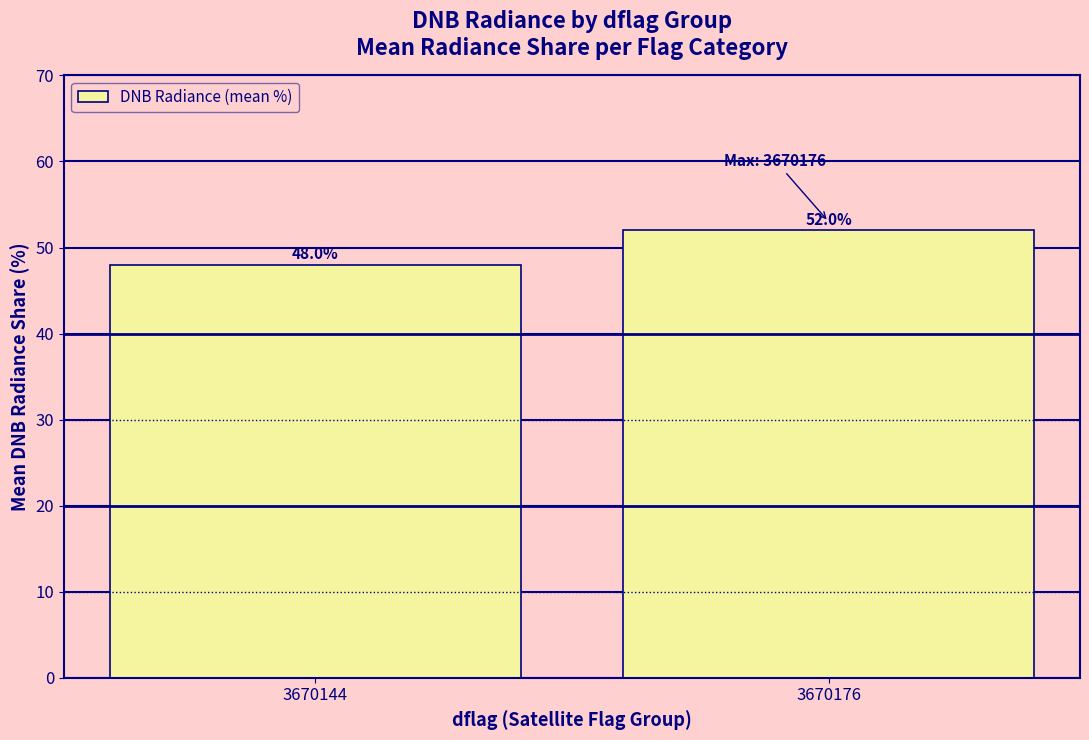

Reading left to right, what are all the values shown in this chart?

3670144=48.0	3670176=52.0